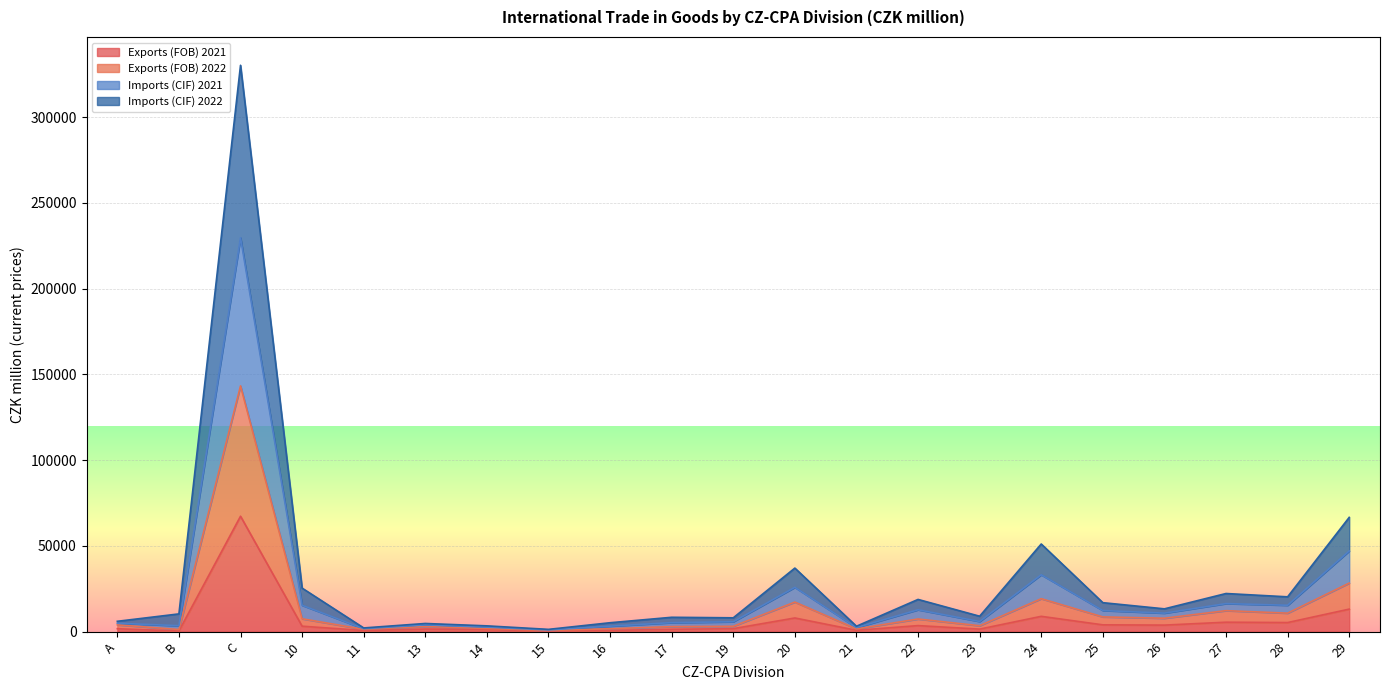

Is it true that Imports (CIF) 2021 equals 102044 at 29?

False